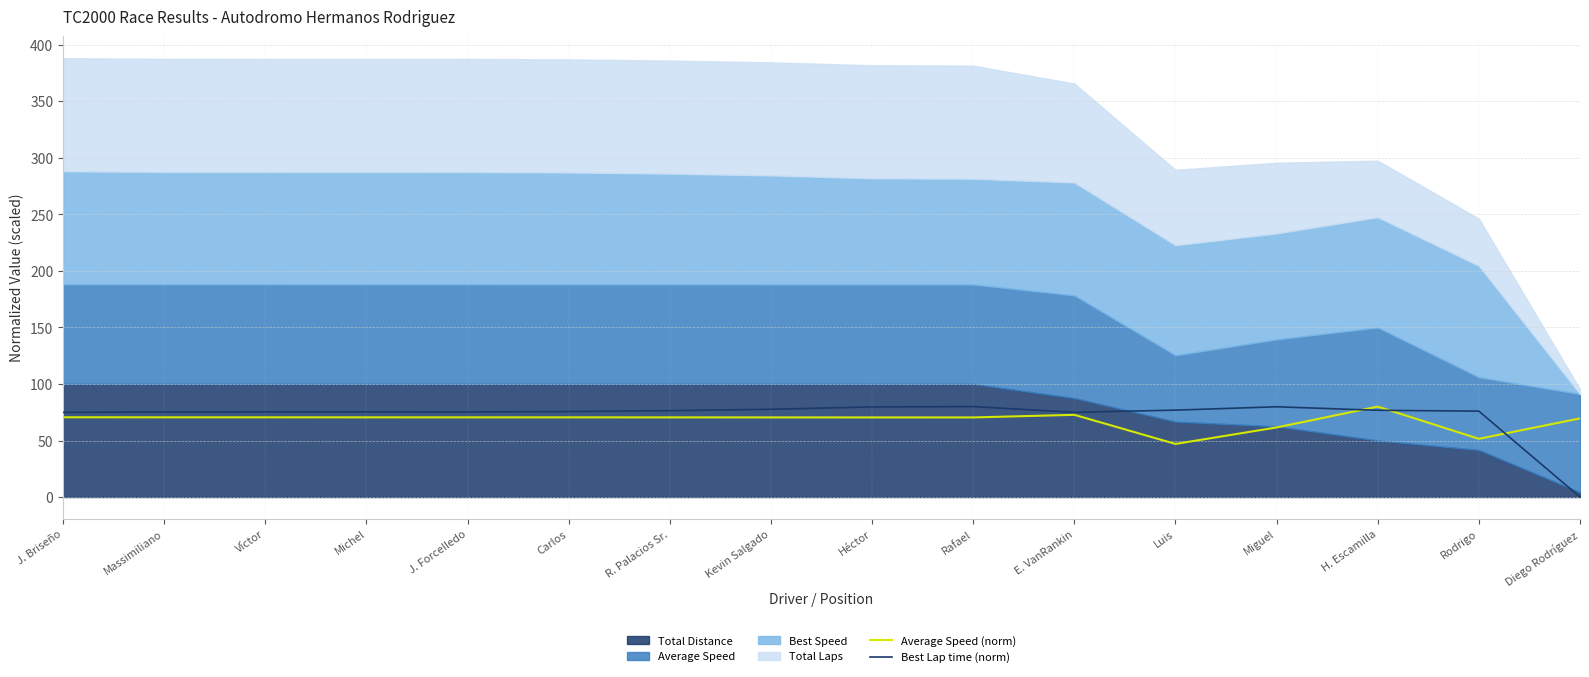

Is it true that Best Lap time (norm) equals 46.5 at Carlos?

False